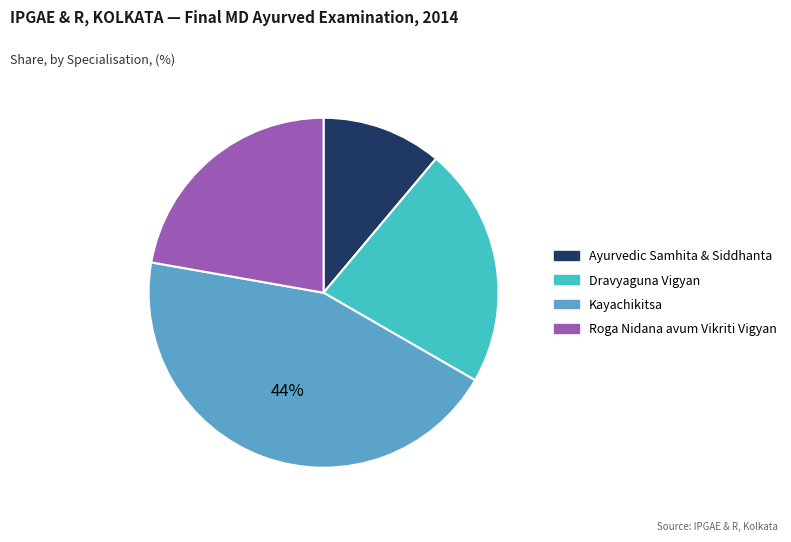

Which category has the smallest portion of the pie?

Ayurvedic Samhita & Siddhanta